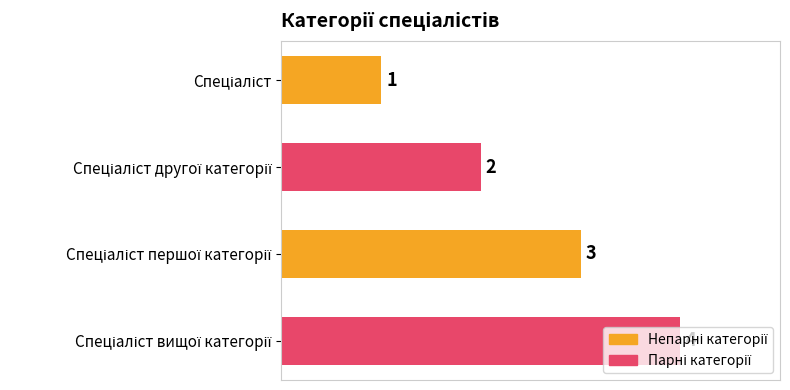

What is the minimum value shown in the chart?

1